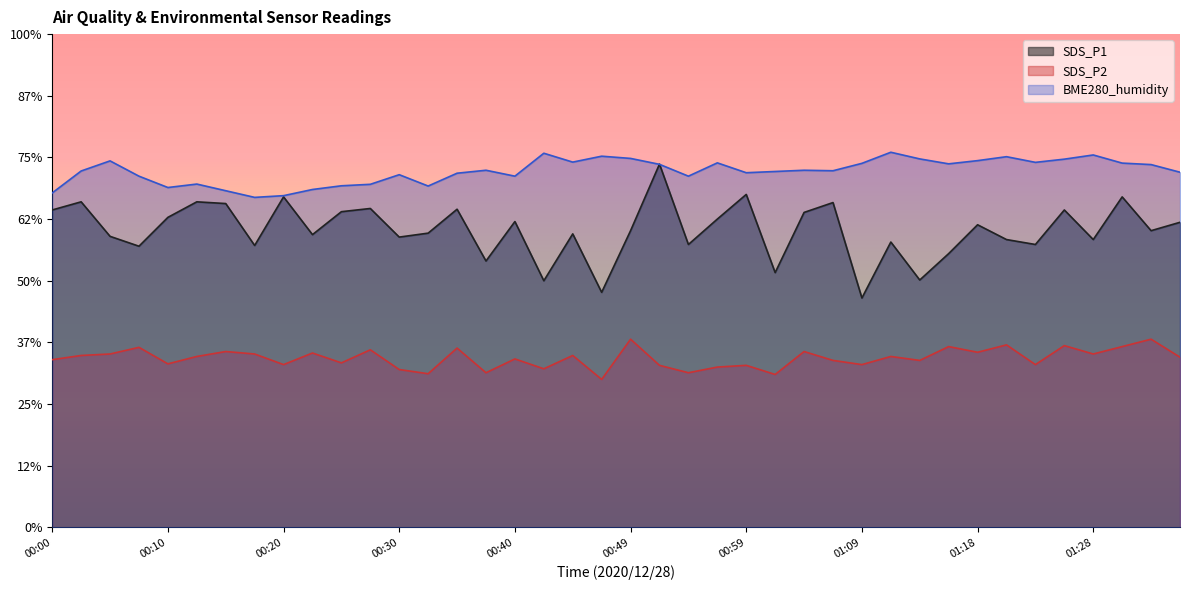

How many data points in BME280_humidity are above 57?

27